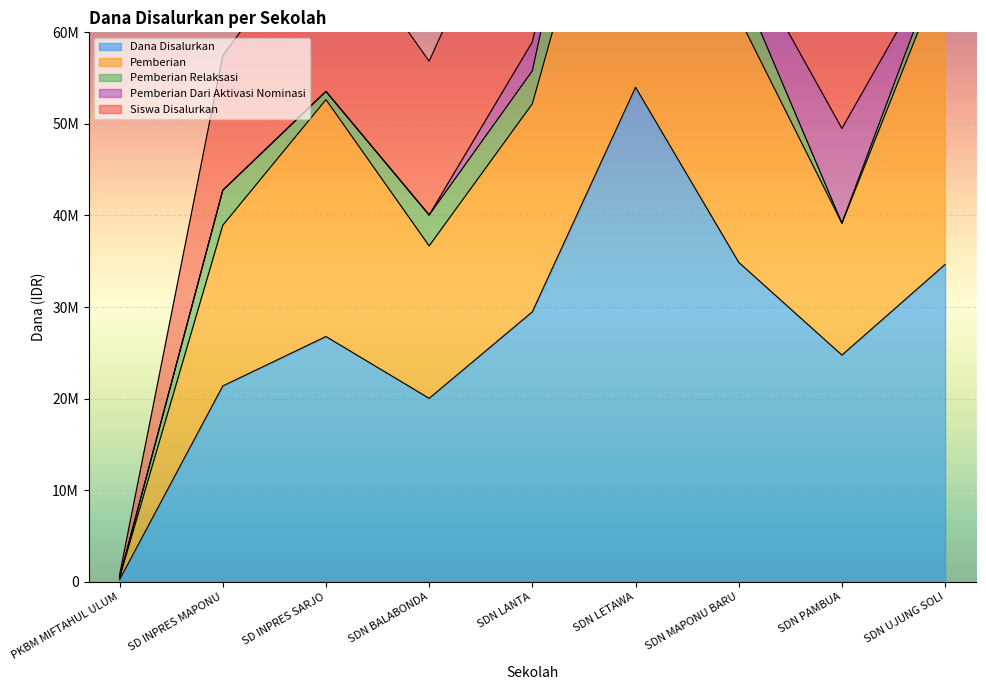

True or false: Dana Disalurkan and Siswa Disalurkan cross at least once.

False